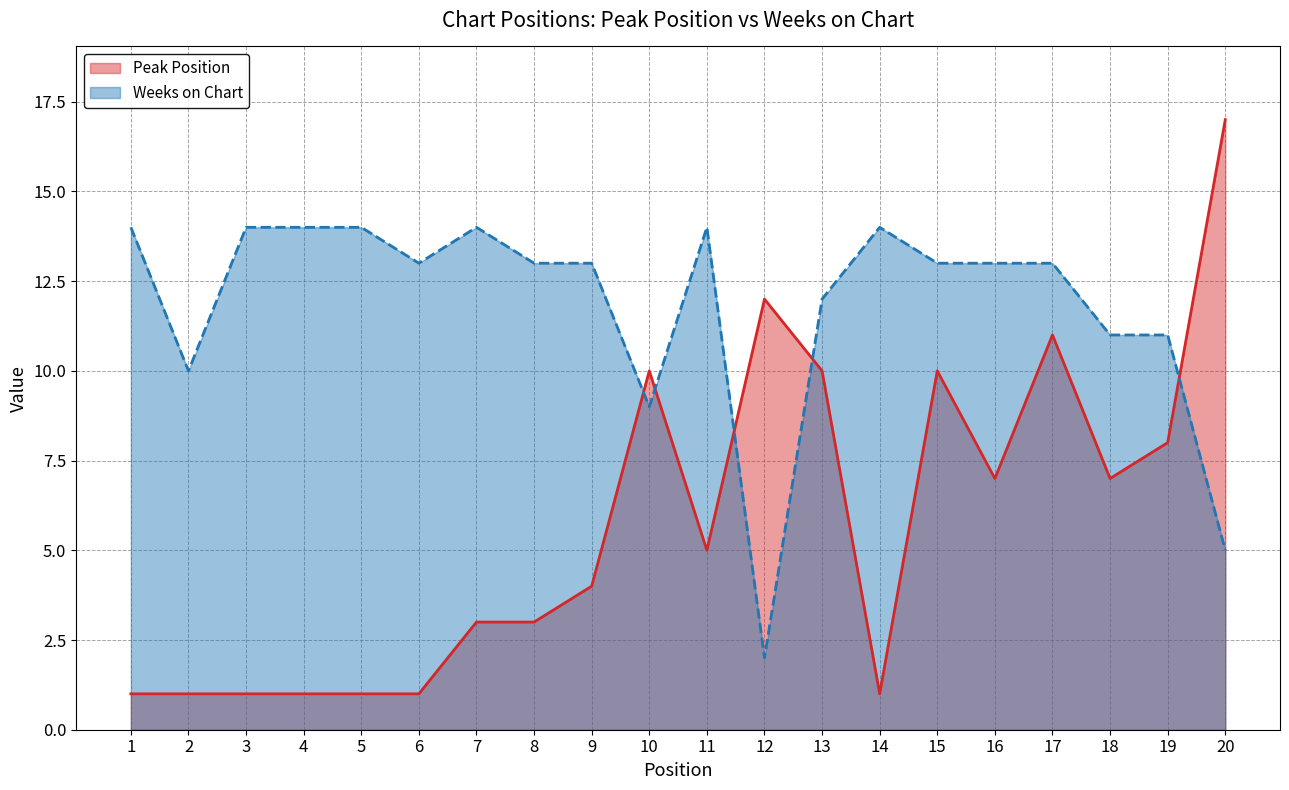

After their last crossing, which series has the higher values: Peak Position or Weeks on Chart?

Peak Position